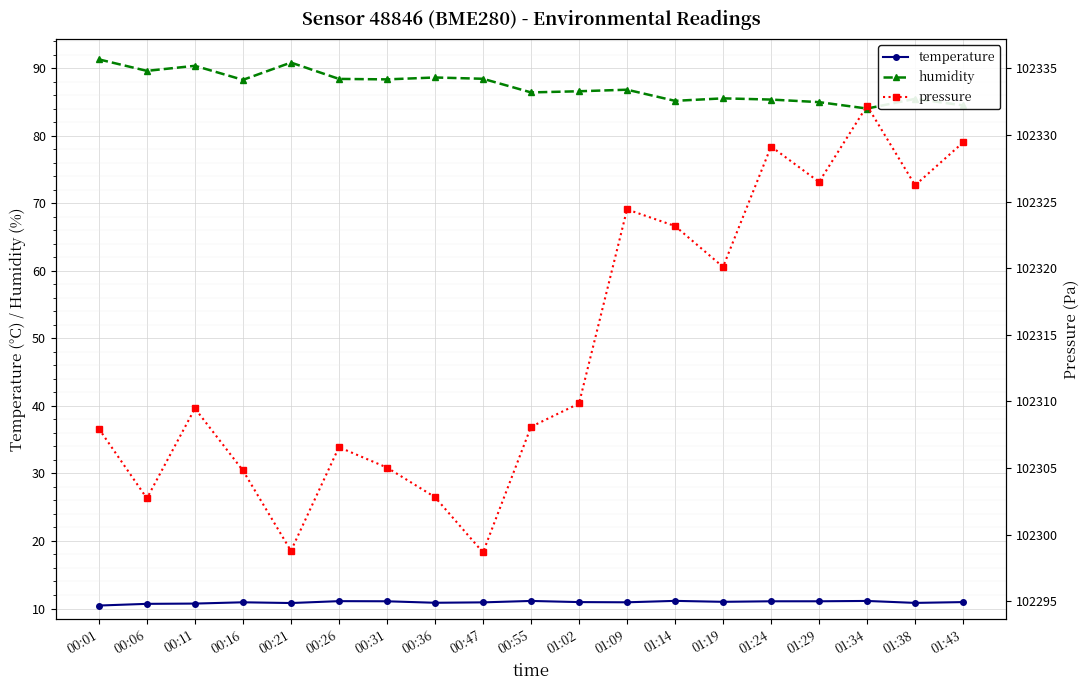

True or false: humidity and pressure cross at least once.

False